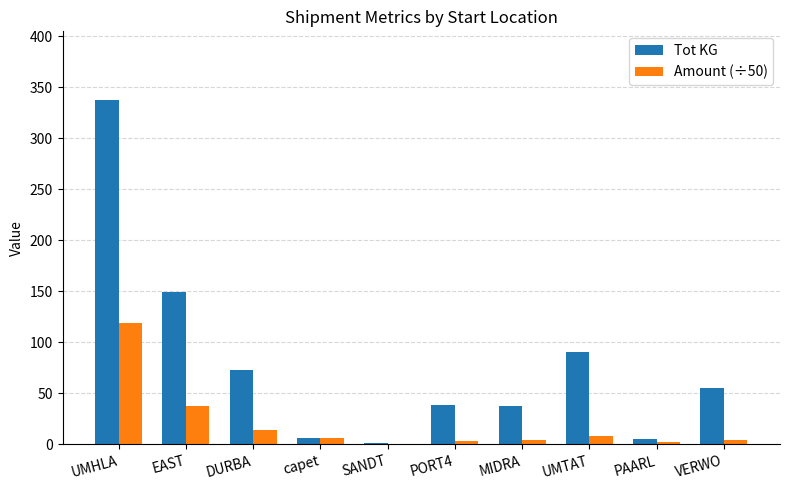

Between UMHLA and PAARL, which series saw the biggest shift?

Tot KG